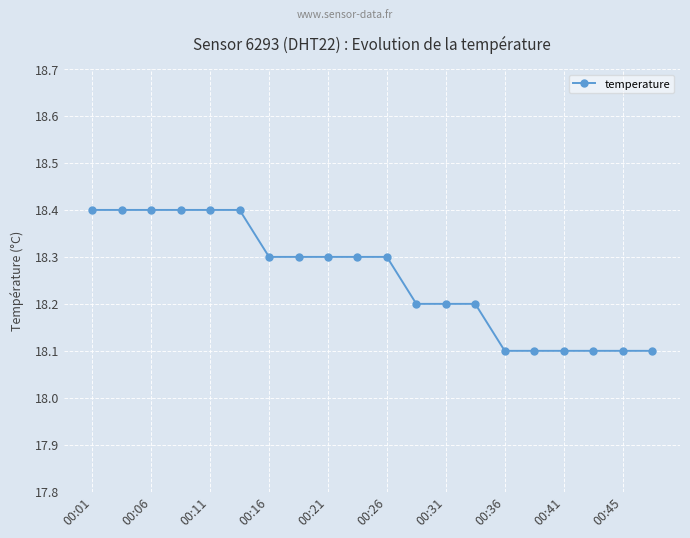

What is the value of the 6th point from the left?

18.4